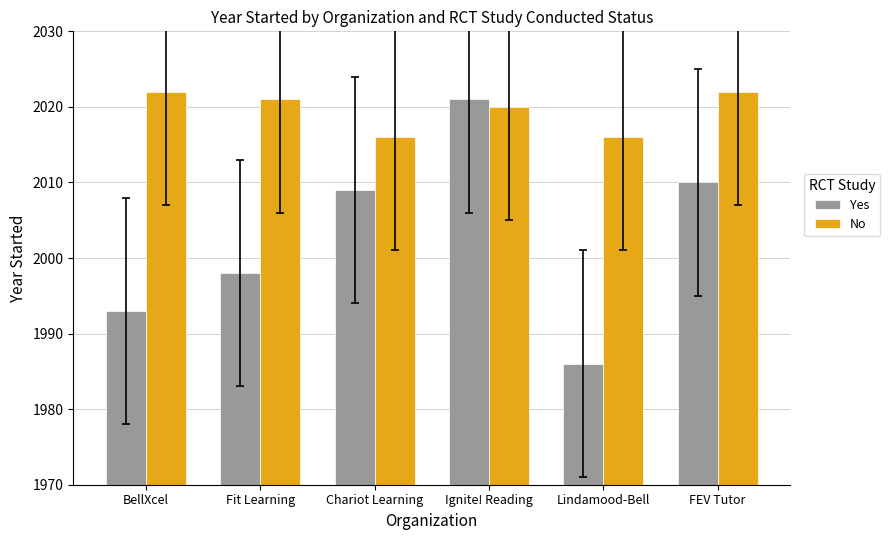

Reading left to right, extract all data points from this chart.

Yes: 1993	1998	2009	2021	1986	2010
No: 2022	2021	2016	2020	2016	2022